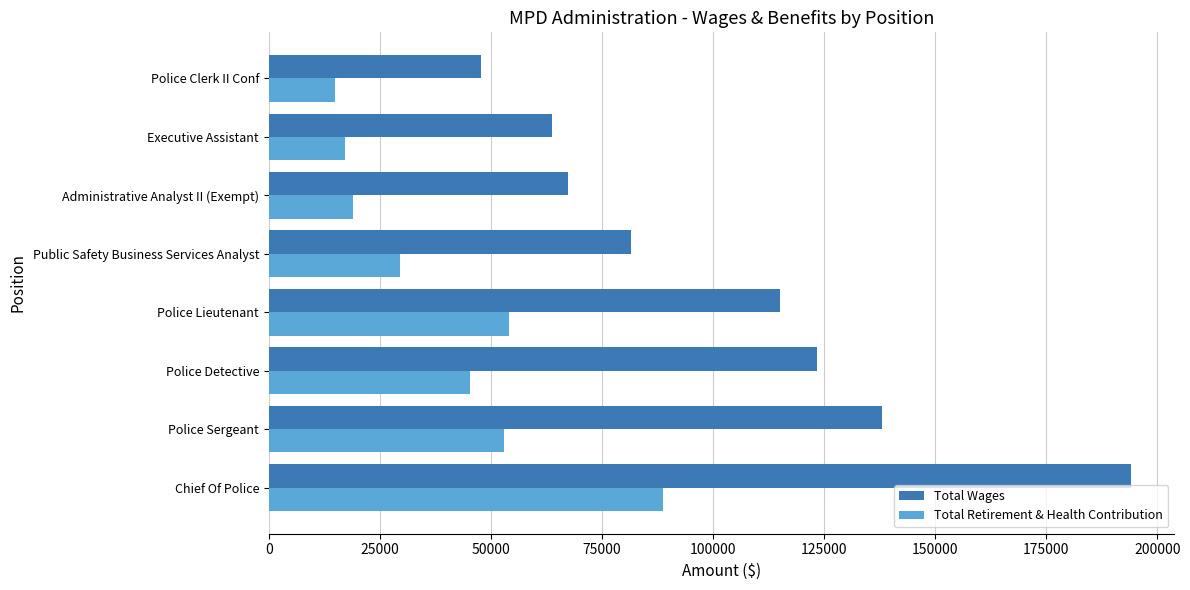

At how many categories does at least one series exceed 102458?

4